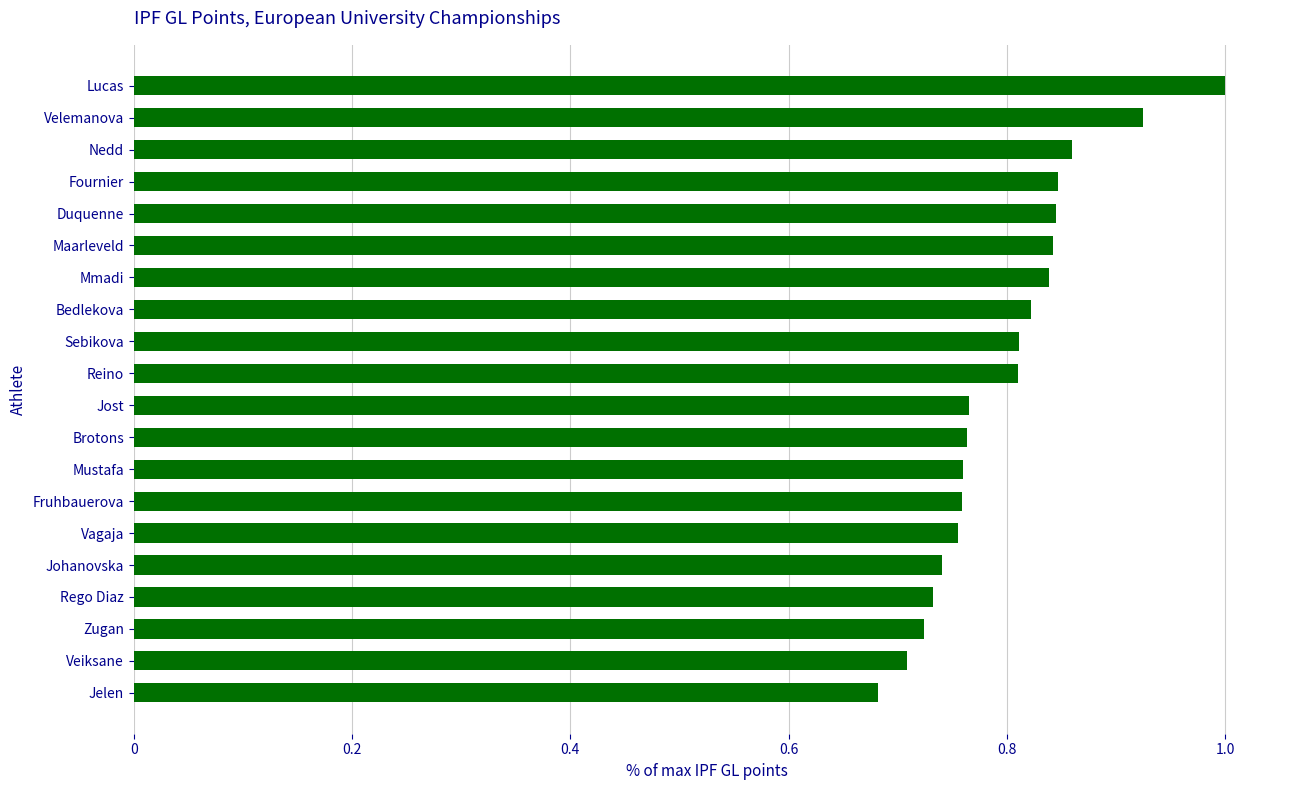

What value does the data have at Lucas?

1.0